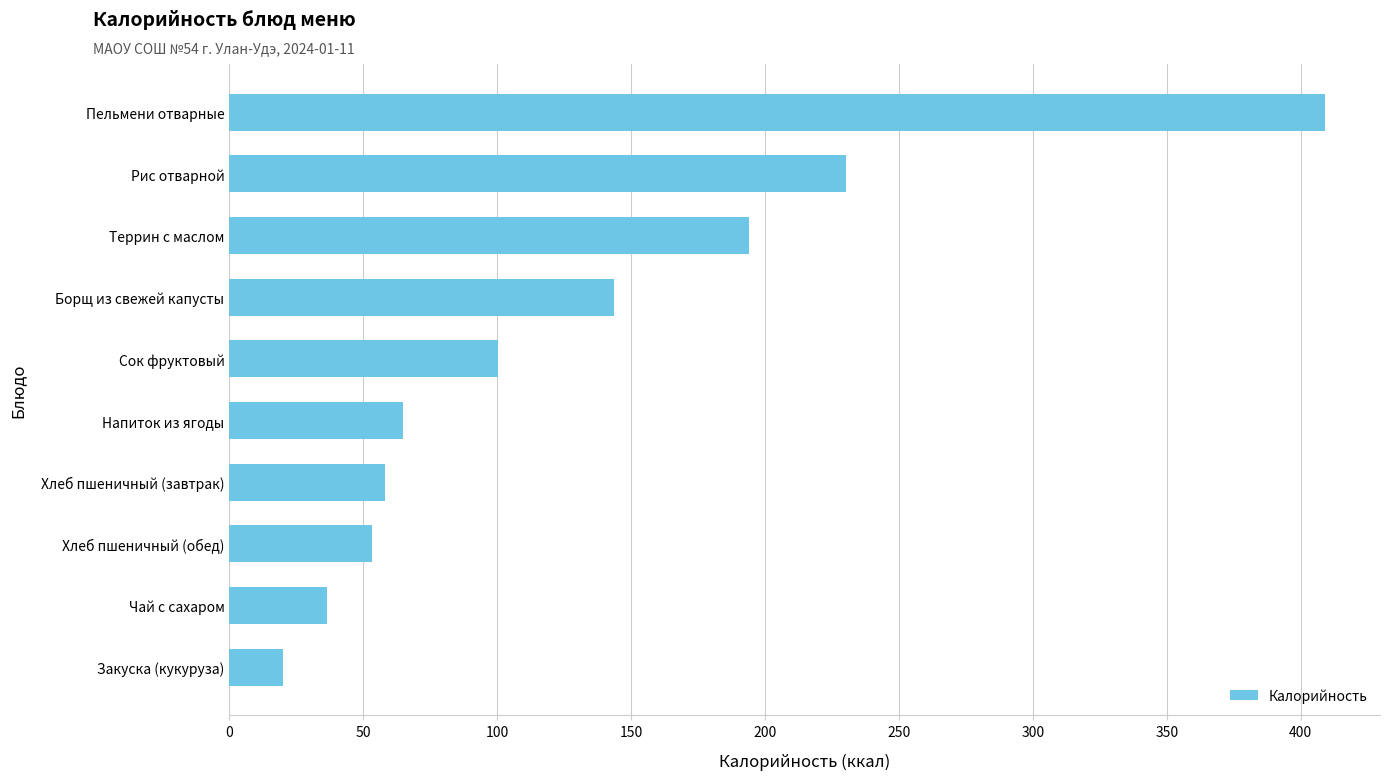

Reading top to bottom, list all the values displayed in this chart.

409.1	230.3	193.9	143.7	100.4	64.8	58.3	53.5	36.3	20.2